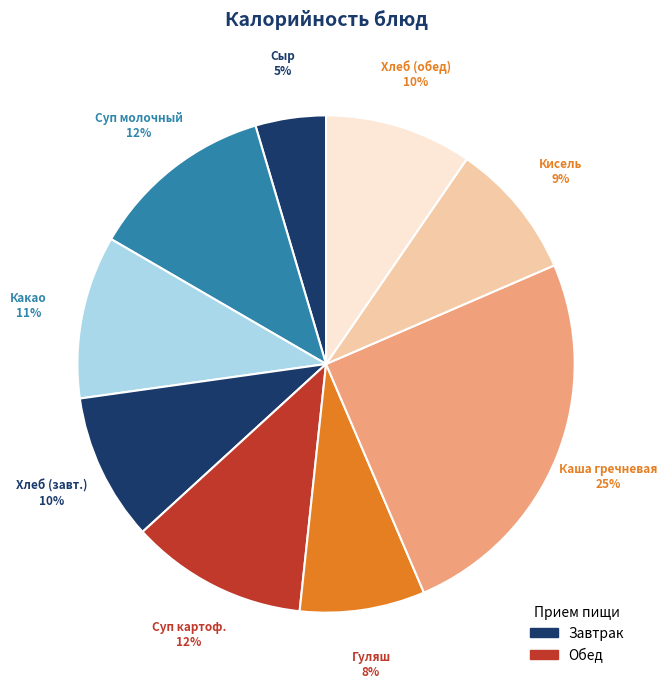

Count the number of slices in the pie.

9